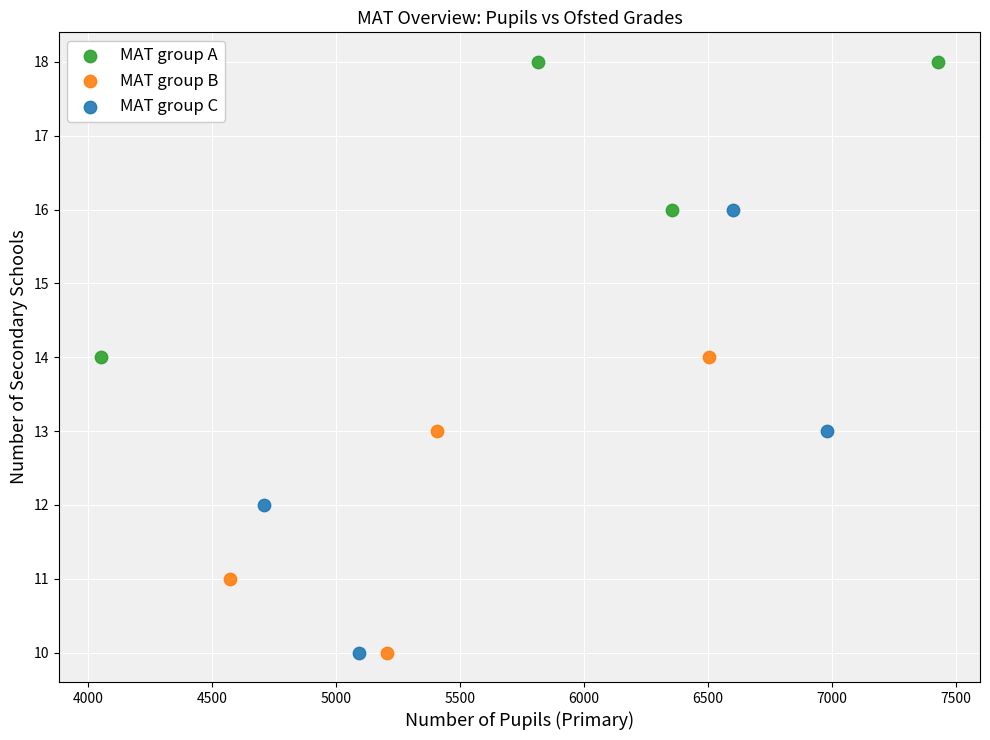

Which series has the widest spread of Y values?

MAT group C